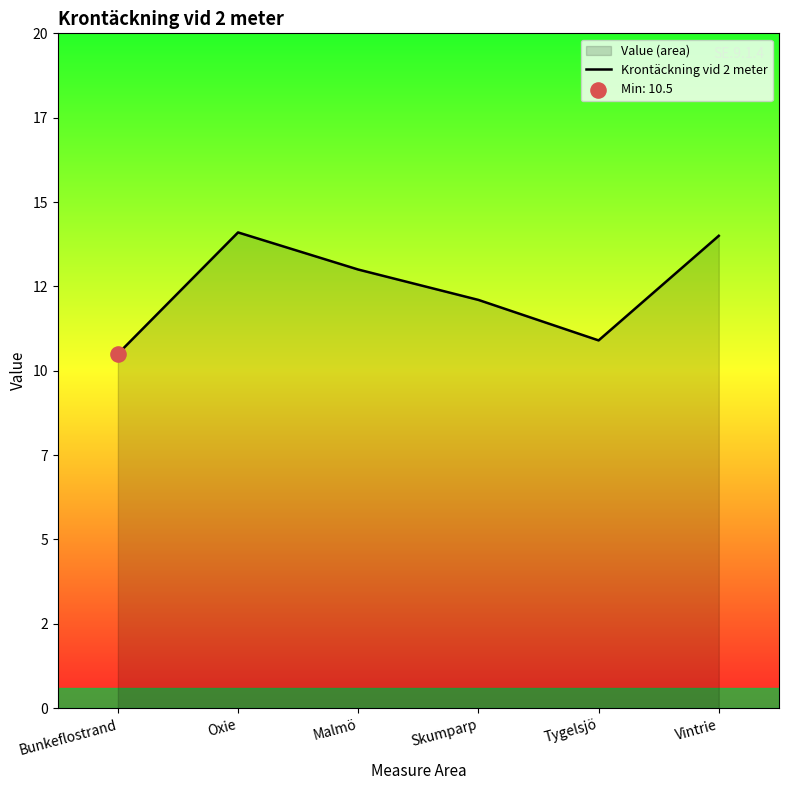

Approximately how many times larger is the value at Malmö compared to Skumparp?

1.1